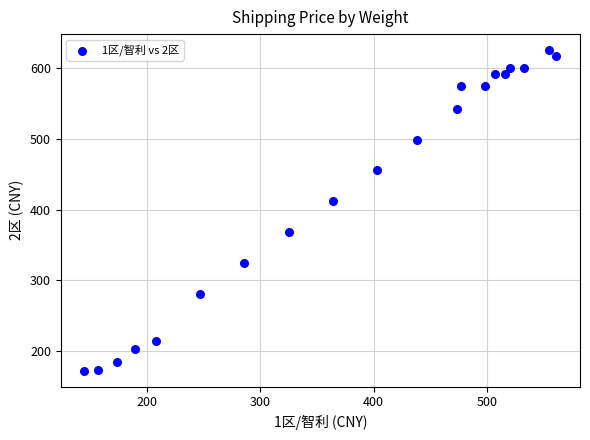

What Y value in the scatter plot is closest to 398?

412.1